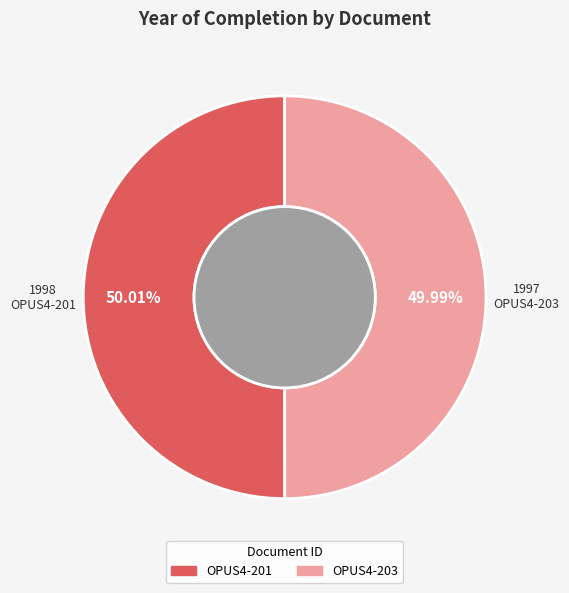

Is there a majority slice in this chart?

Yes